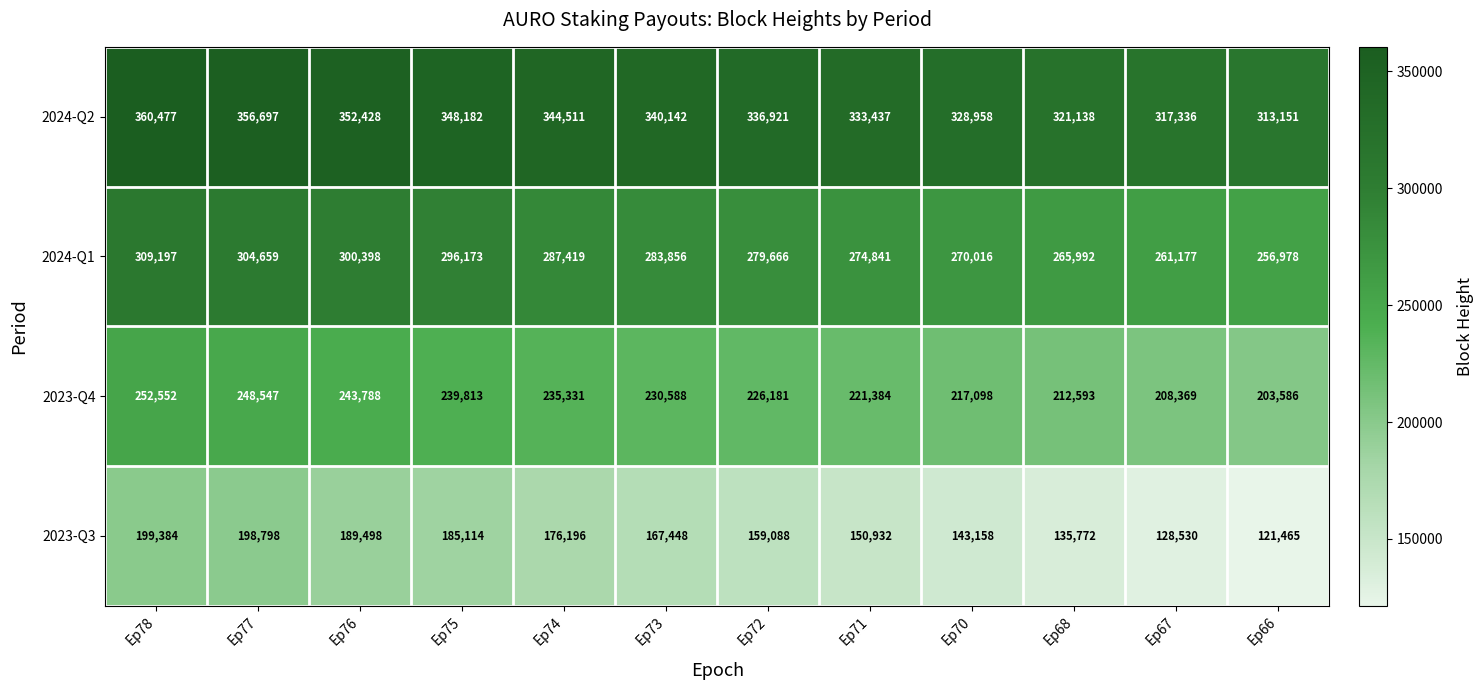

What is the difference between the 2023-Q4 values at Ep74 and Ep68?

22738